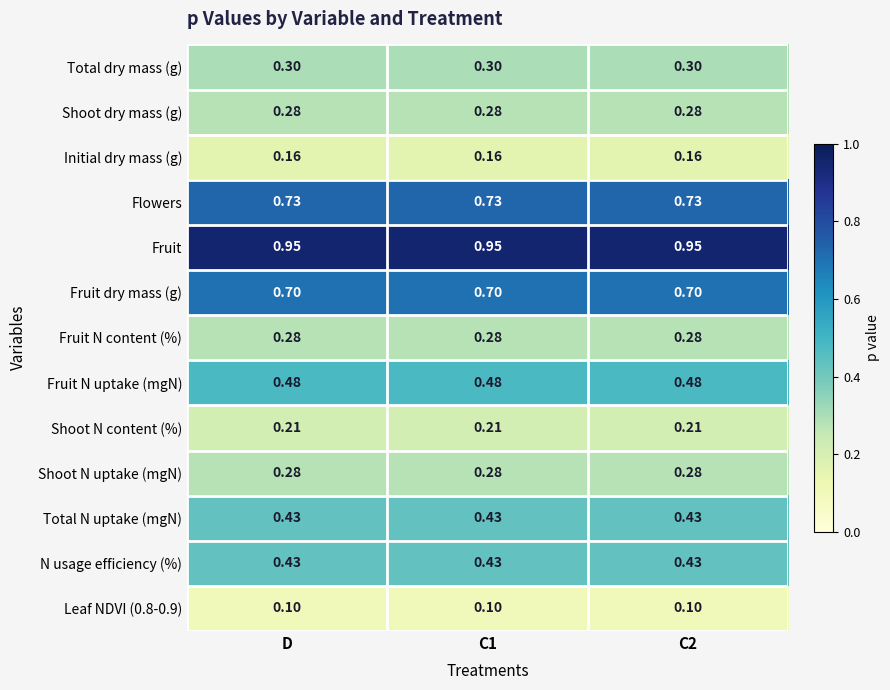

Which series has the largest total across all categories?

Fruit